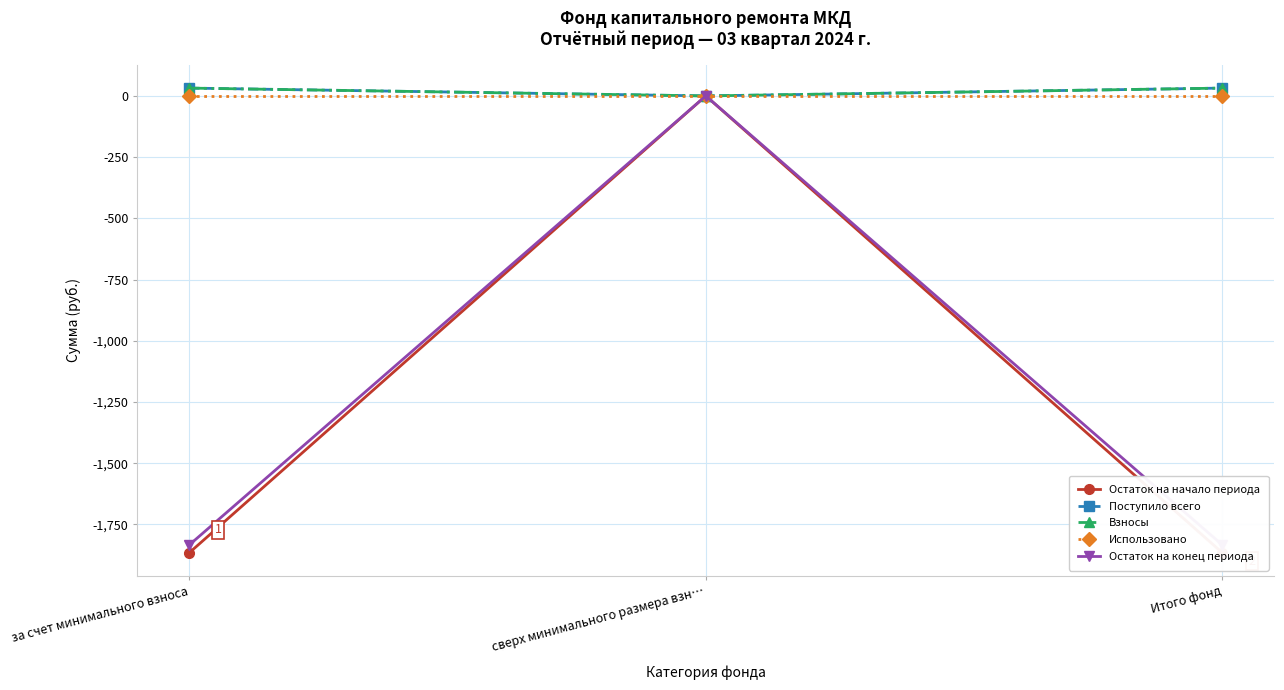

Reading left to right, extract all data points from this chart.

Остаток на начало периода: -1866.3	0.0	-1866.3
Поступило всего: 32.0	0.0	32.0
Взносы: 31.9	0.0	31.9
Использовано: 0.0	0.0	0.0
Остаток на конец периода: -1834.3	0.0	-1834.3